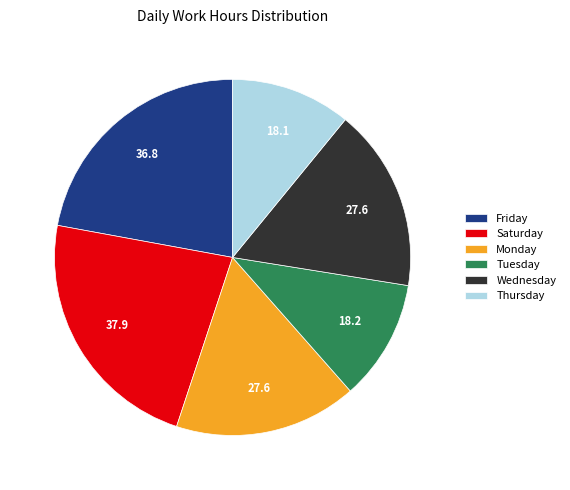

True or false: Saturday accounts for 23% of the total.

True